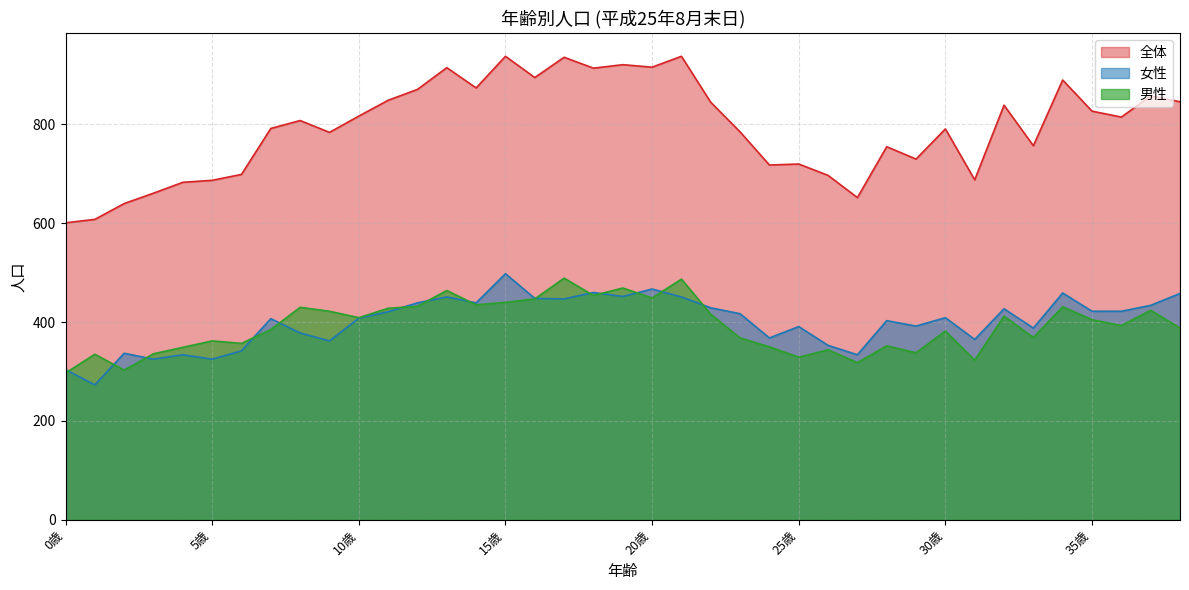

Between 15歳 and 18歳, which is larger?

18歳